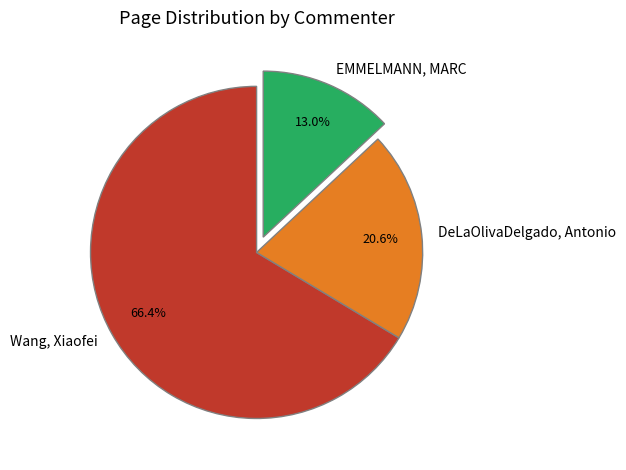

Does EMMELMANN, MARC account for over 50% of the chart?

No